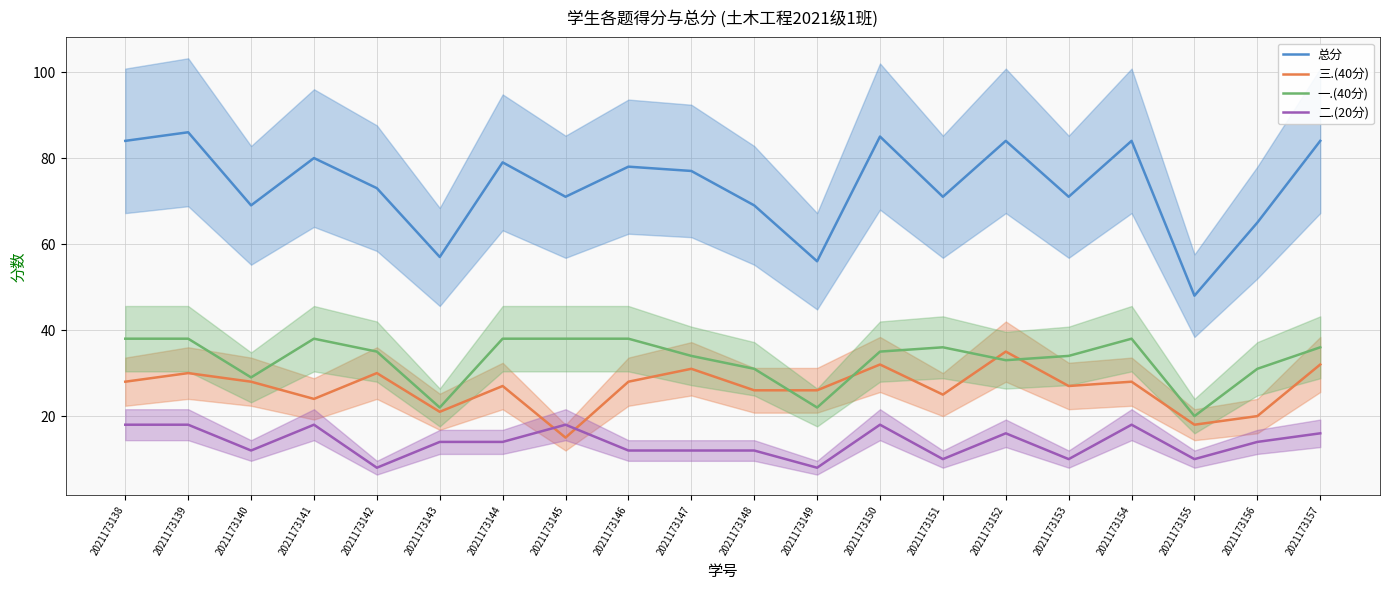

Which series has the widest spread of values?

总分